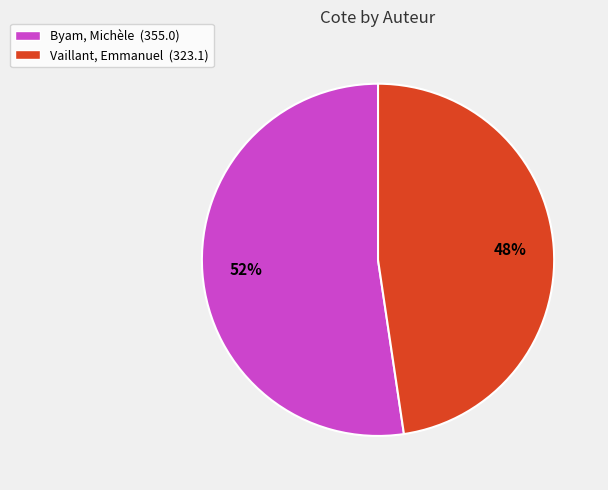

What is the largest slice in the pie chart?

Byam, Michèle